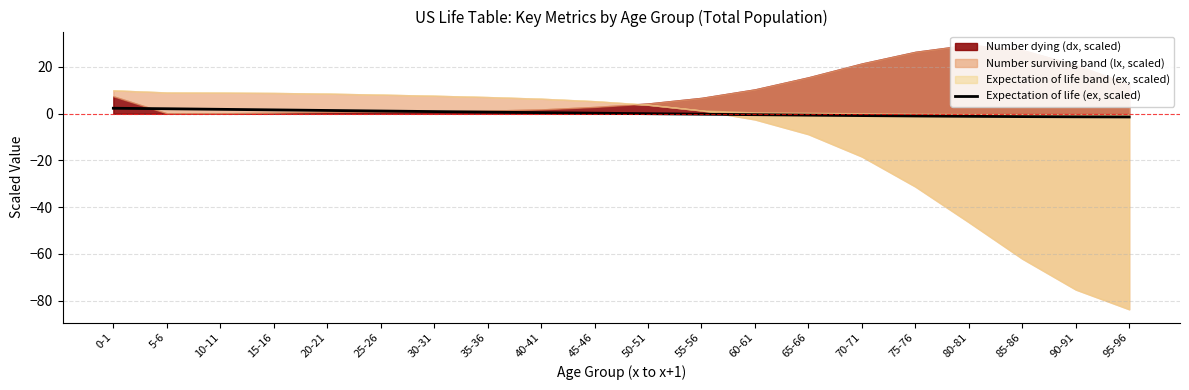

True or false: the data shows -0.3 at 80-81.

False